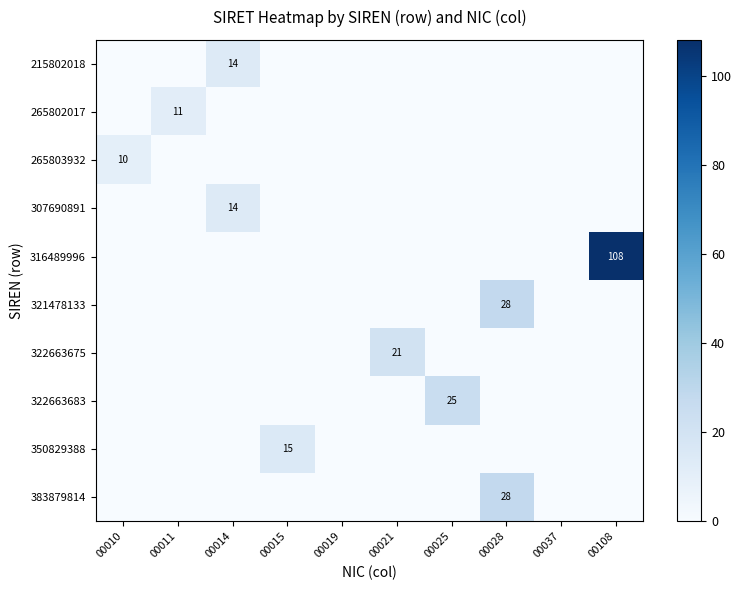

The value of 322663675 at 00021 is 15. True or false?

False